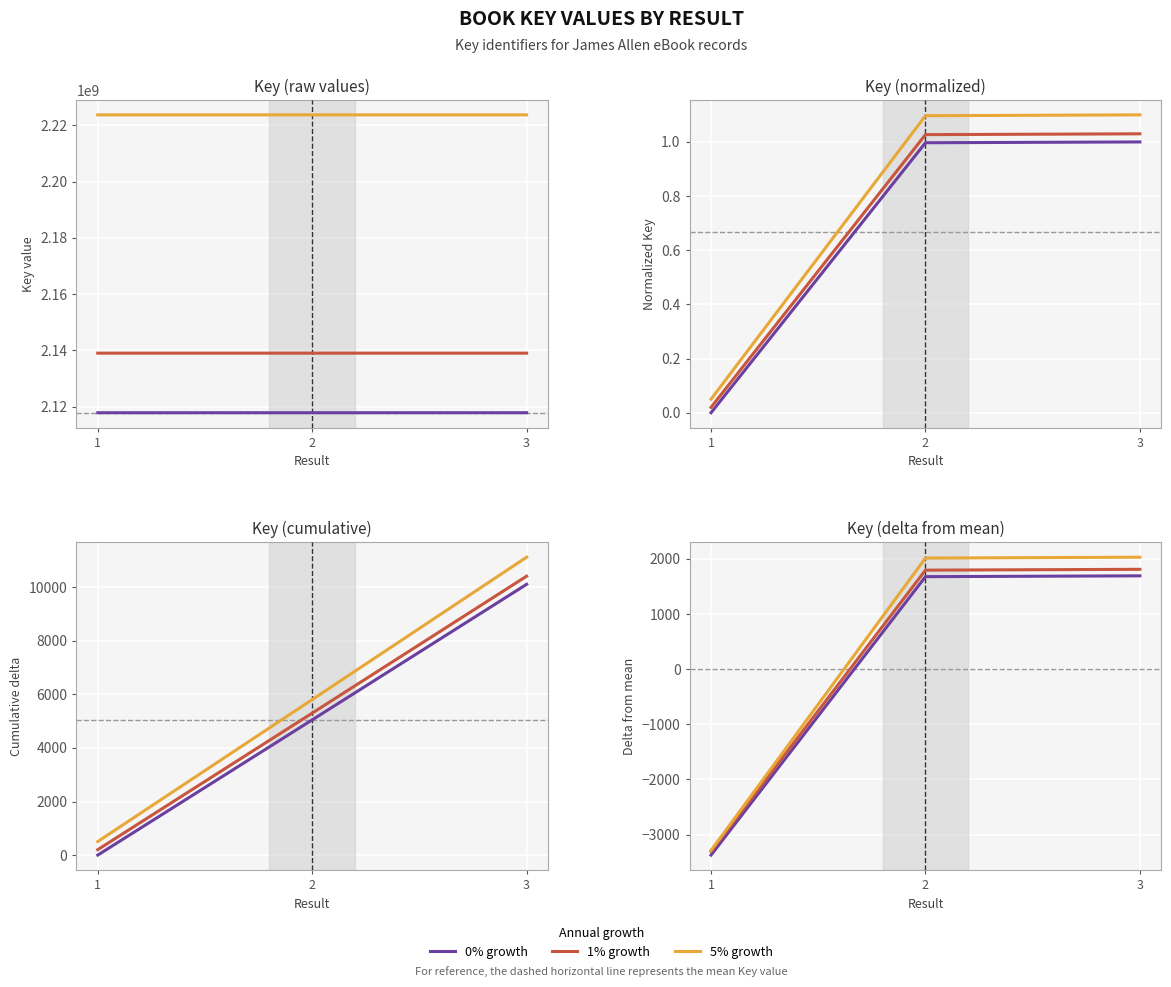

At which category is the sum across all series the highest?

3